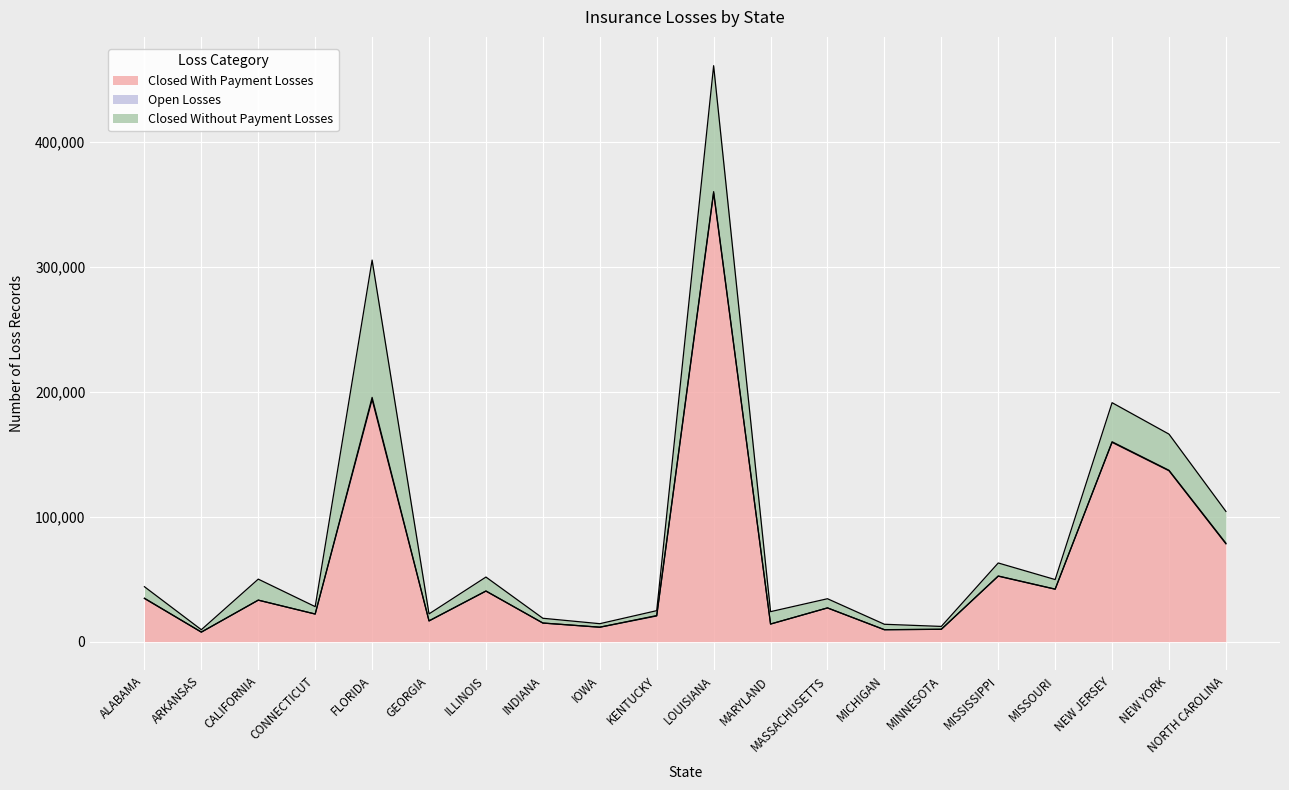

Rank the series by their average value, from lowest to highest.

Open Losses, Closed Without Payment Losses, Closed With Payment Losses